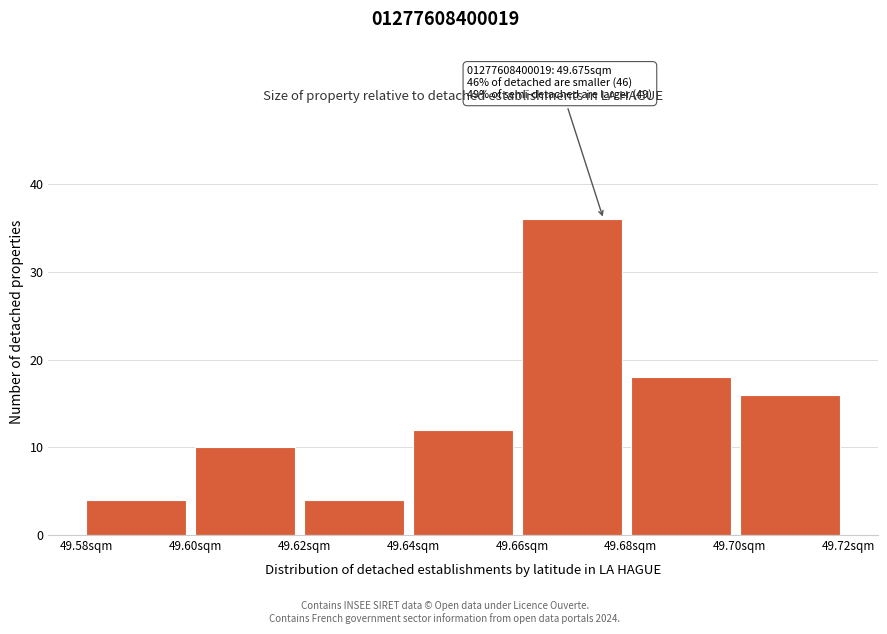

Which range on the x-axis has the tallest bar?

49.66 to 49.68